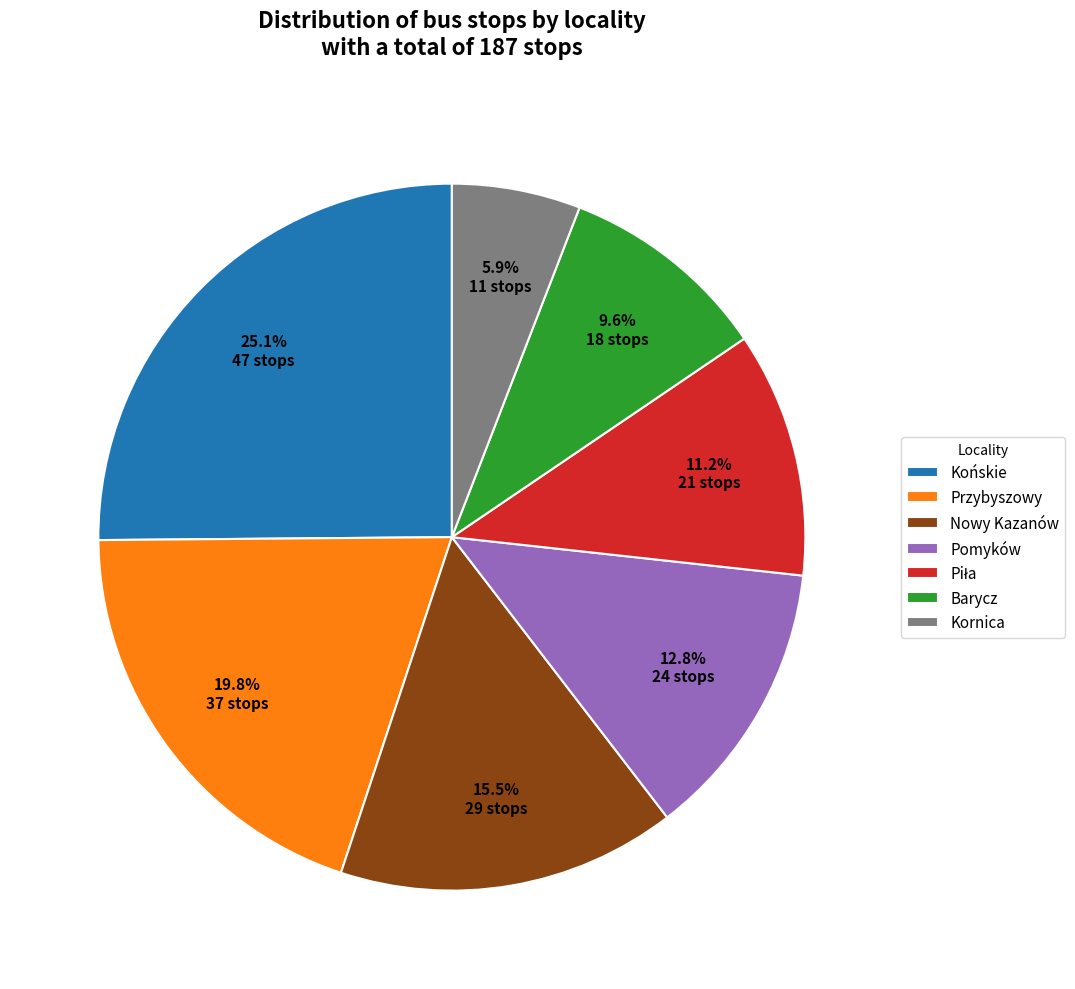

Does any single category account for the majority?

No